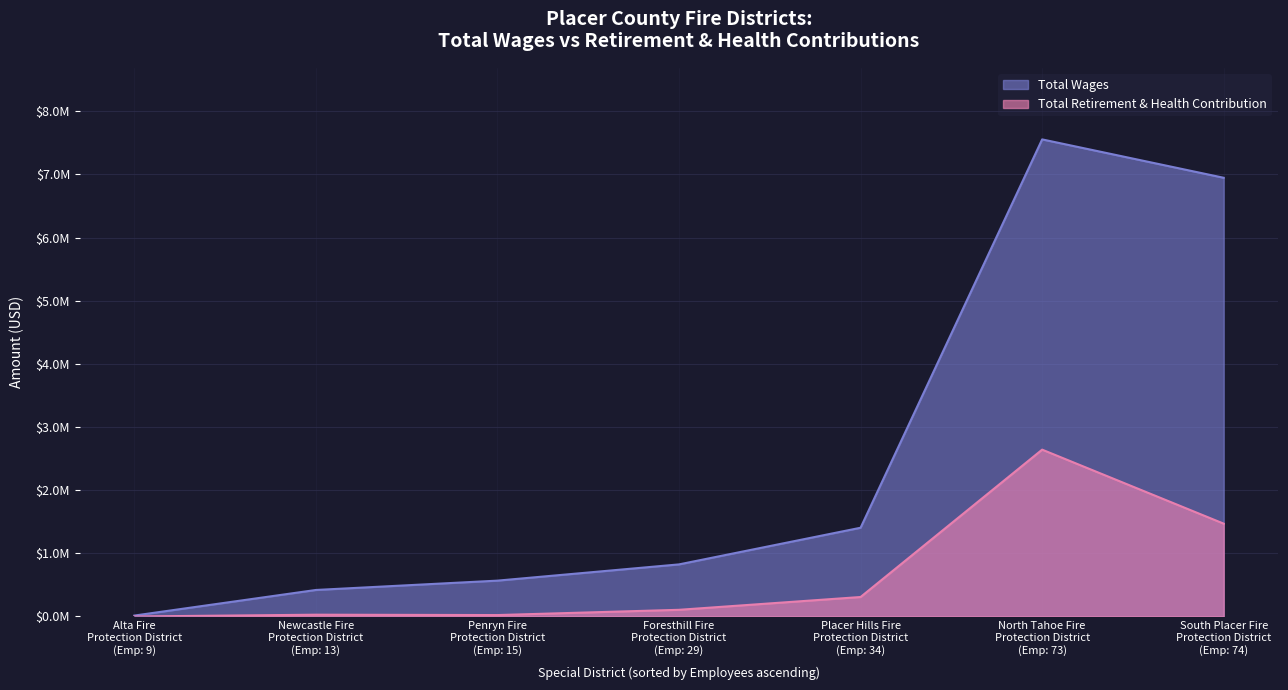

Does the chart have visible grid lines?

Yes